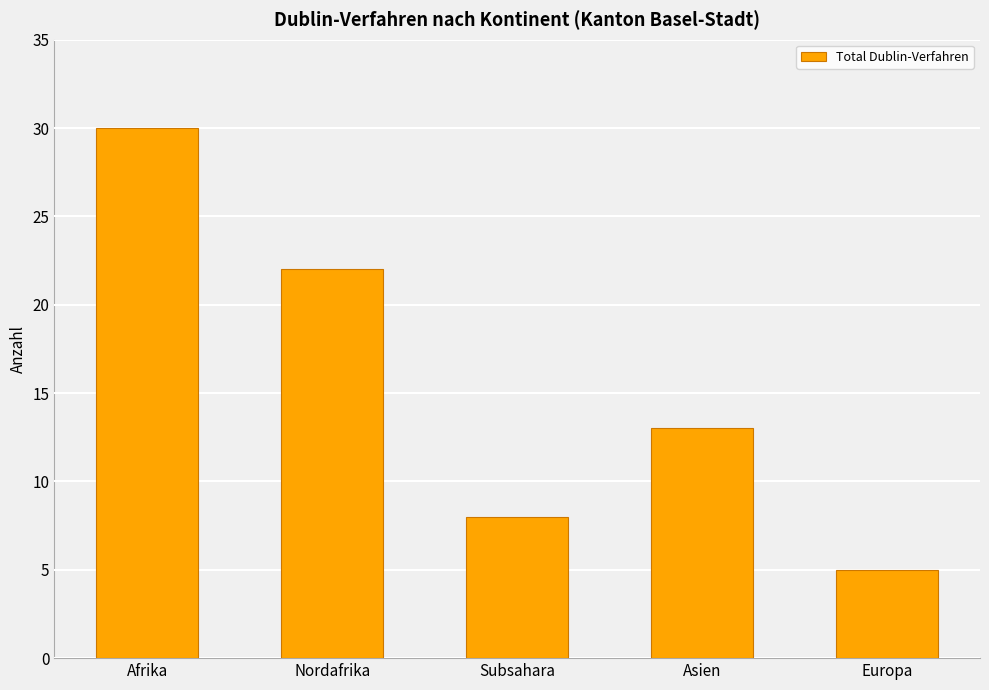

Reading left to right, transcribe all the data shown in this chart.

30	22	8	13	5